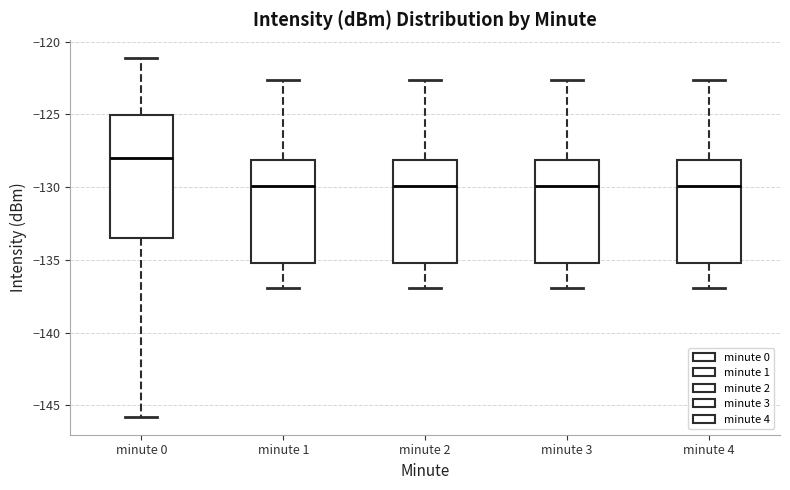

Reading left to right, read every box against the y-axis: the position of its median line, the range the box covers, and the ends of its whiskers. The values are not printed on the chart, so give them approximately, as read against the axis.

minute 0: median -128.0, box -133.5 to -125.0, whiskers -146.0 to -121.0
minute 1: median -130.0, box -135.0 to -128.0, whiskers -137.0 to -122.5
minute 2: median -130.0, box -135.0 to -128.0, whiskers -137.0 to -122.5
minute 3: median -130.0, box -135.0 to -128.0, whiskers -137.0 to -122.5
minute 4: median -130.0, box -135.0 to -128.0, whiskers -137.0 to -122.5